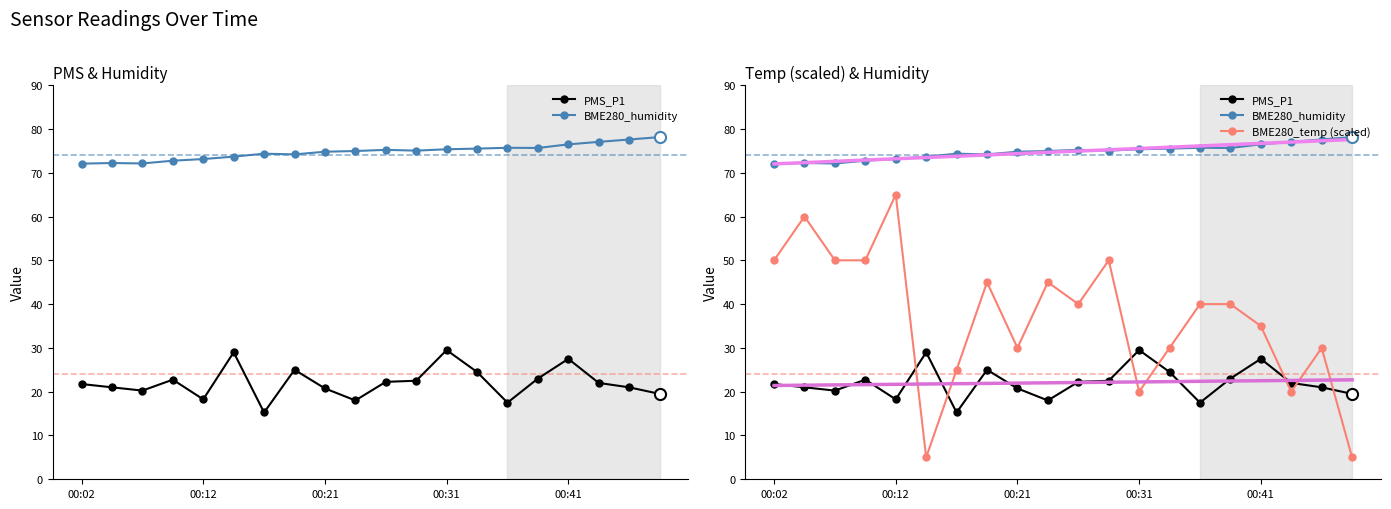

Is the value of BME280_temp (scaled) at 7 greater than the value of PMS_P1 at 6?

Yes